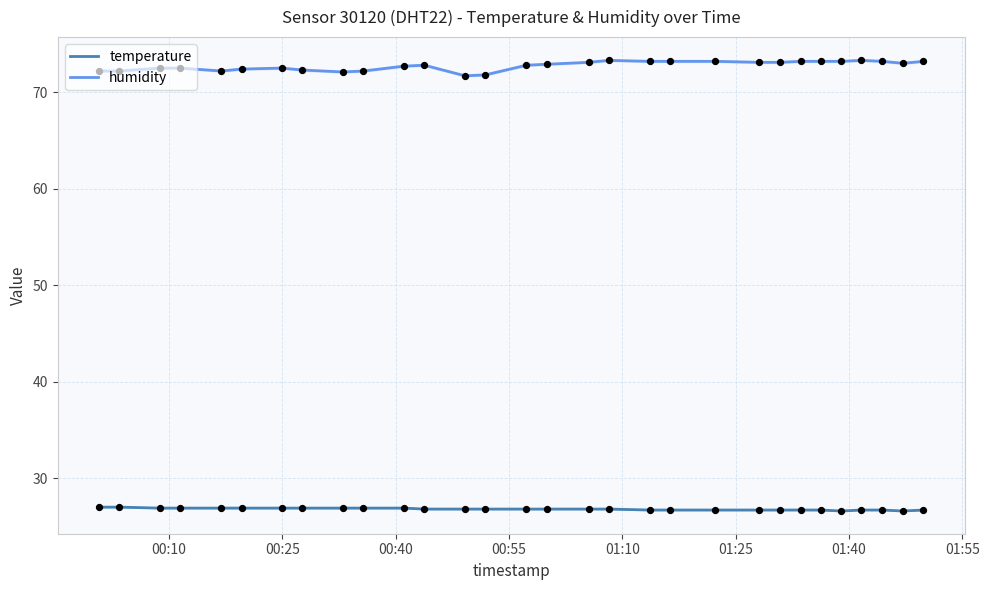

What is the maximum value for temperature?

27.0